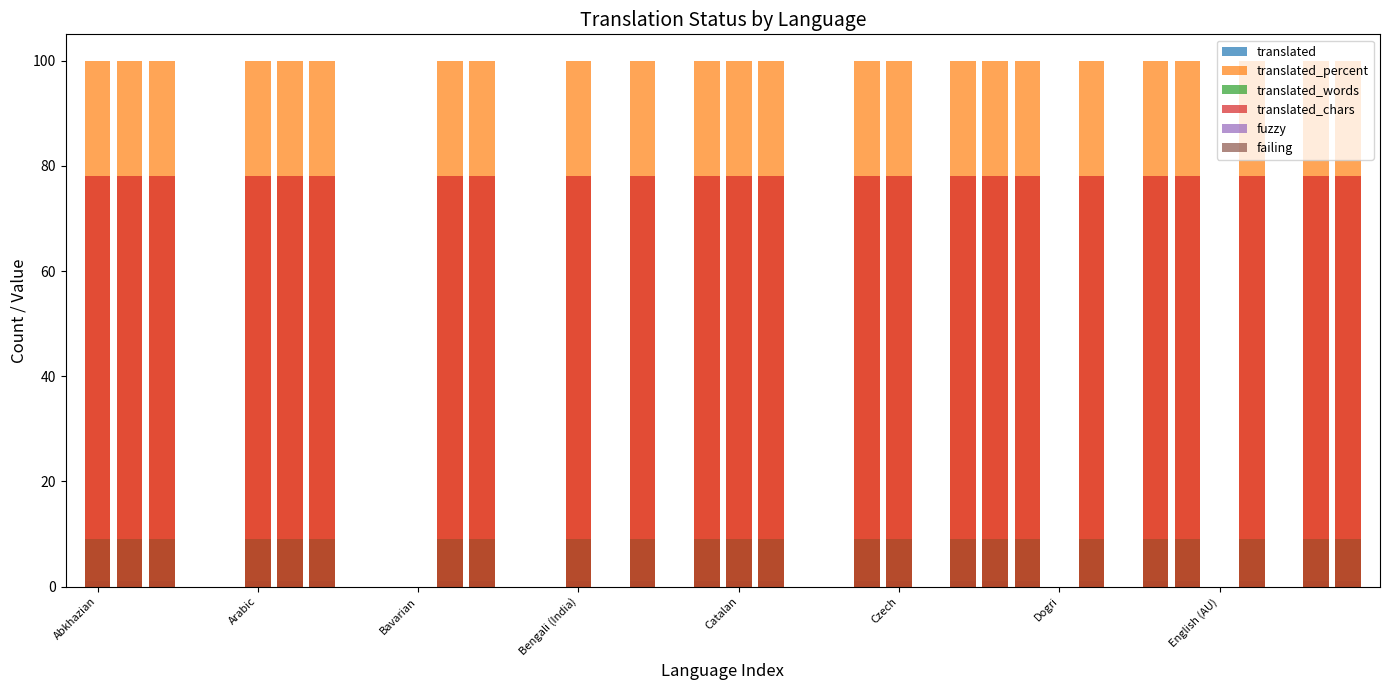

How many series are shown in this chart?

6